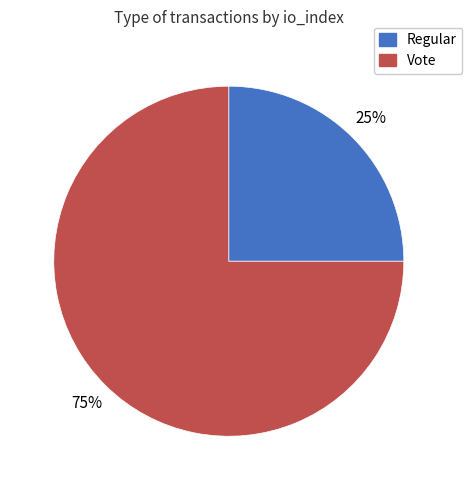

How many slices are in this pie chart?

2